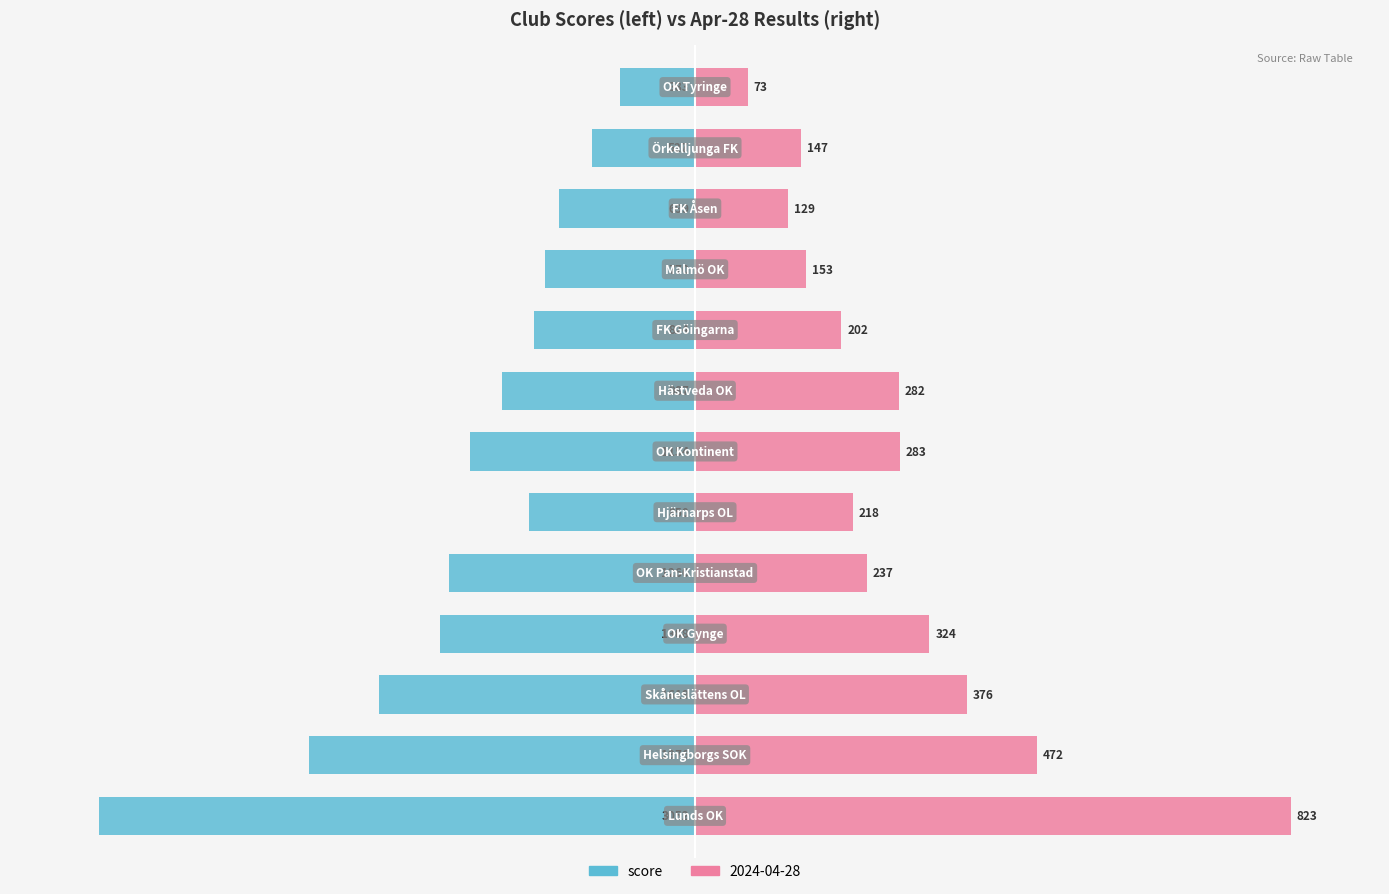

The value at 8 is -36.7. True or false?

False